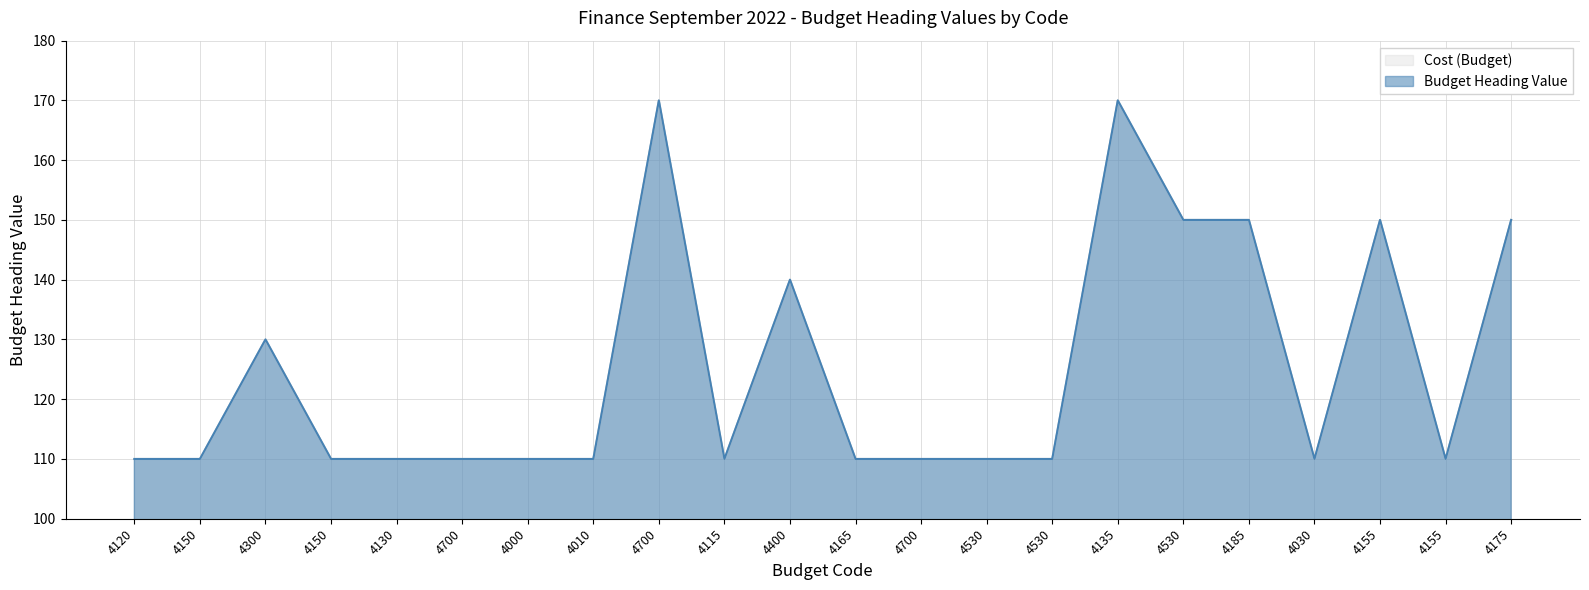

Which label corresponds to the smallest value in the chart?

4120